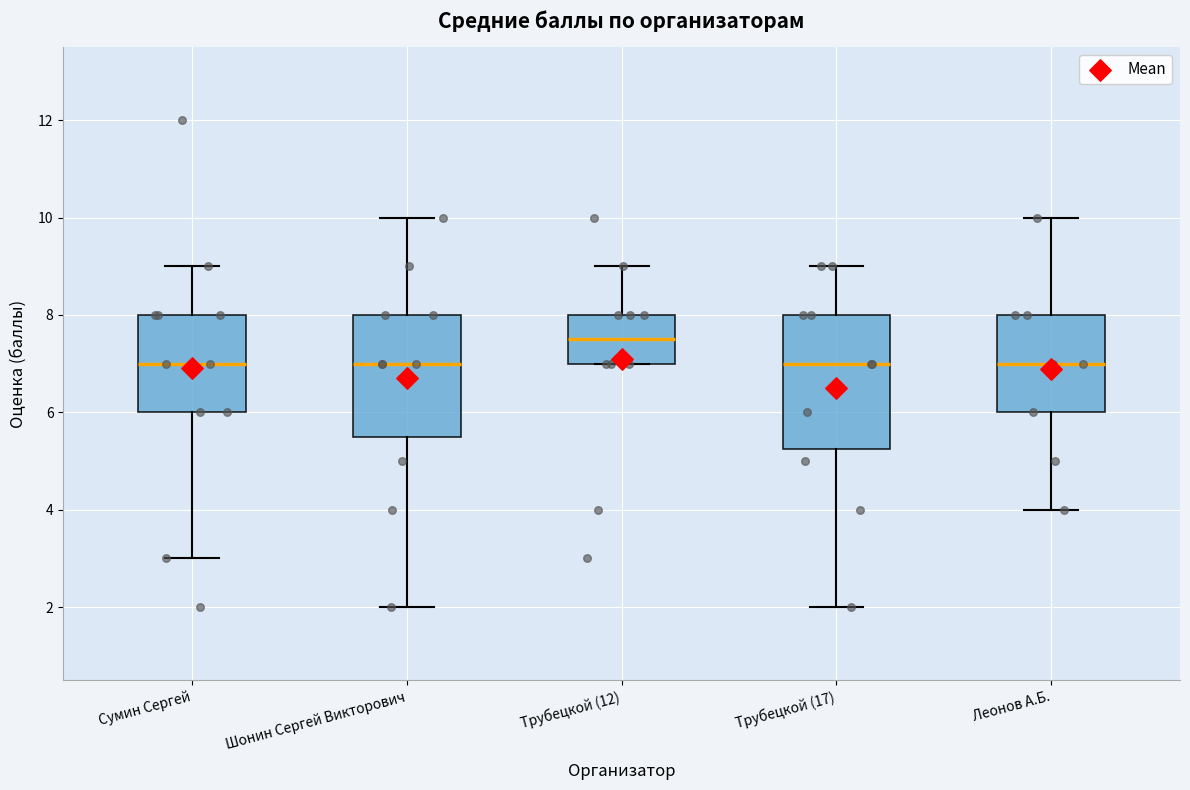

Reading left to right, transcribe this box plot: for each box, give where its median line is, the range the box spans, and where its two whiskers end, as read against the y-axis. The values are not printed on the chart, so give them approximately, as read against the axis.

Сумин Сергей: median 7.0, box 6.0 to 8.0, whiskers 3.0 to 9.0
Шонин Сергей Викторович: median 7.0, box 5.6 to 8.0, whiskers 2.0 to 10.0
Трубецкой (12): median 7.6, box 7.0 to 8.0, whiskers 7.0 to 9.0
Трубецкой (17): median 7.0, box 5.2 to 8.0, whiskers 2.0 to 9.0
Леонов А.Б.: median 7.0, box 6.0 to 8.0, whiskers 4.0 to 10.0